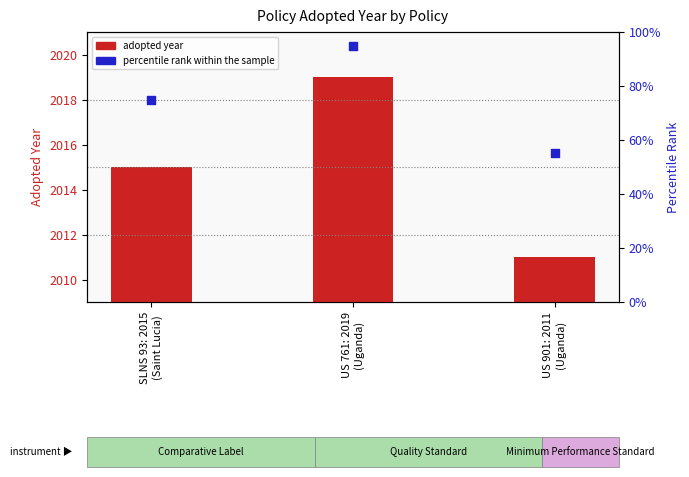

What is the total value across all series at SLNS 93: 2015
(Saint Lucia)?

2090.0